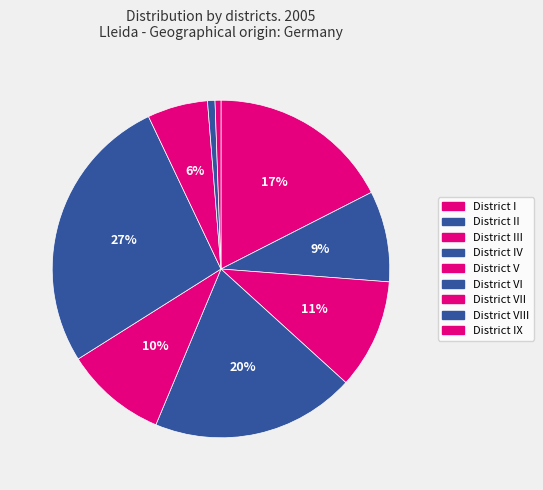

Count the number of slices in the pie.

9